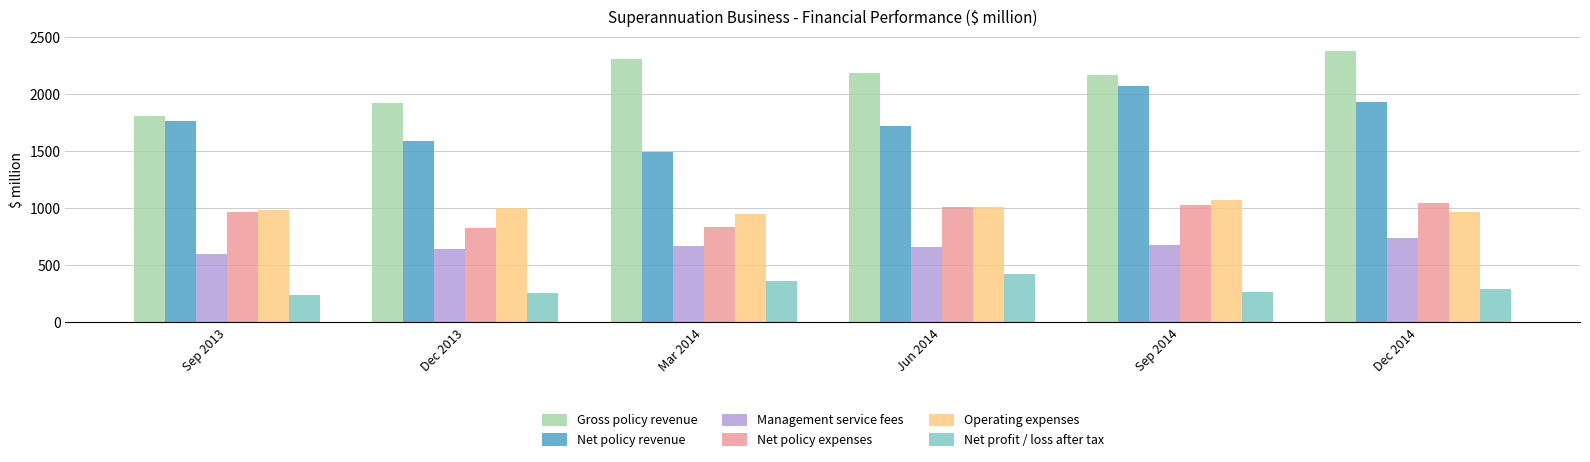

Which series changed the most between Sep 2013 and Mar 2014?

Gross policy revenue